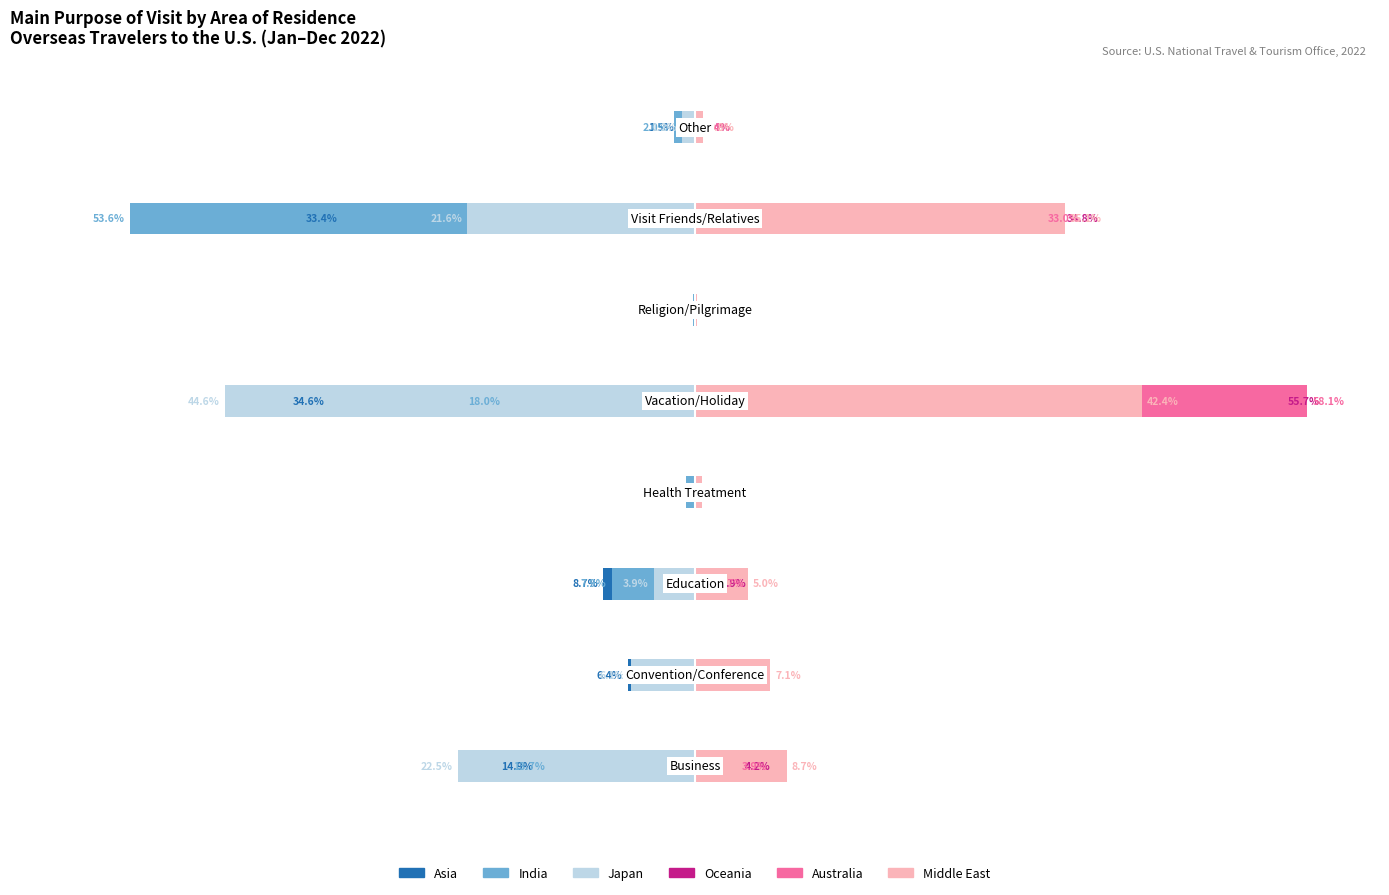

How many bars are there in each group?

6